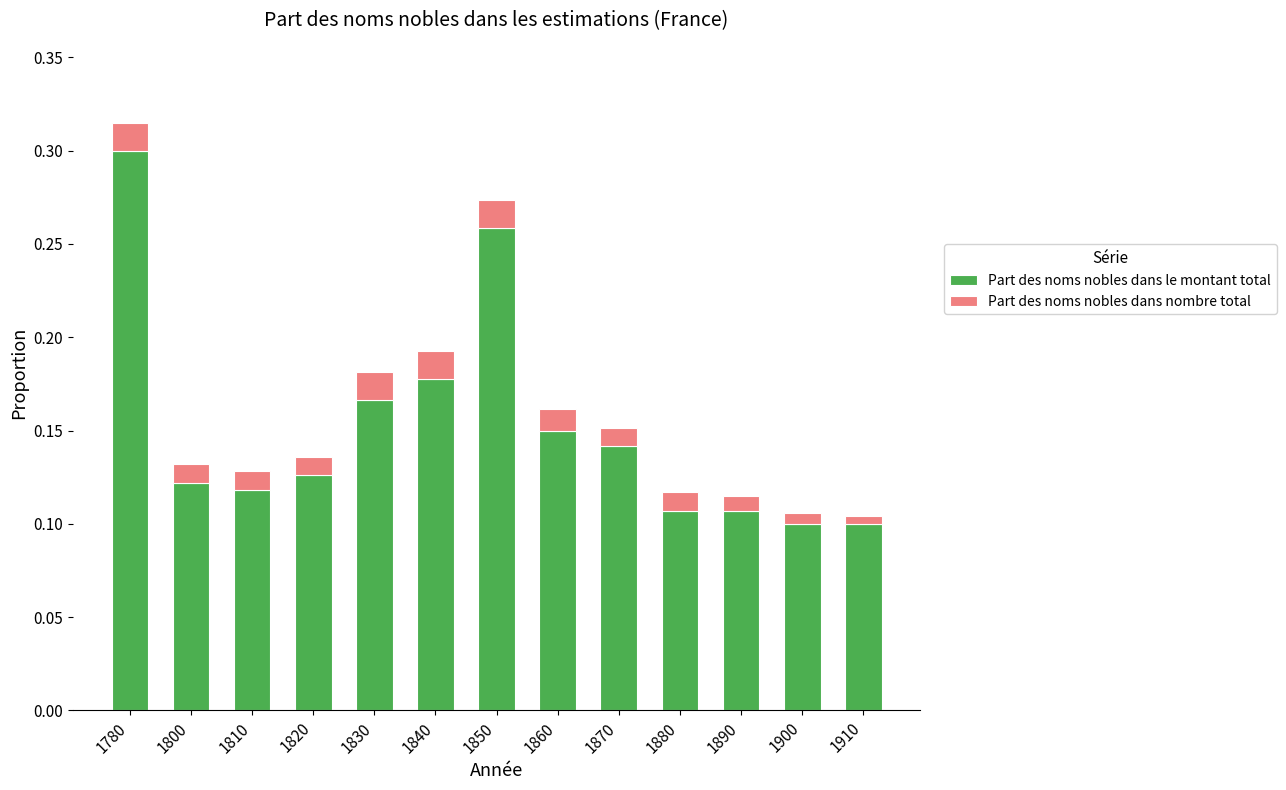

At which category is the sum across all series the highest?

1780